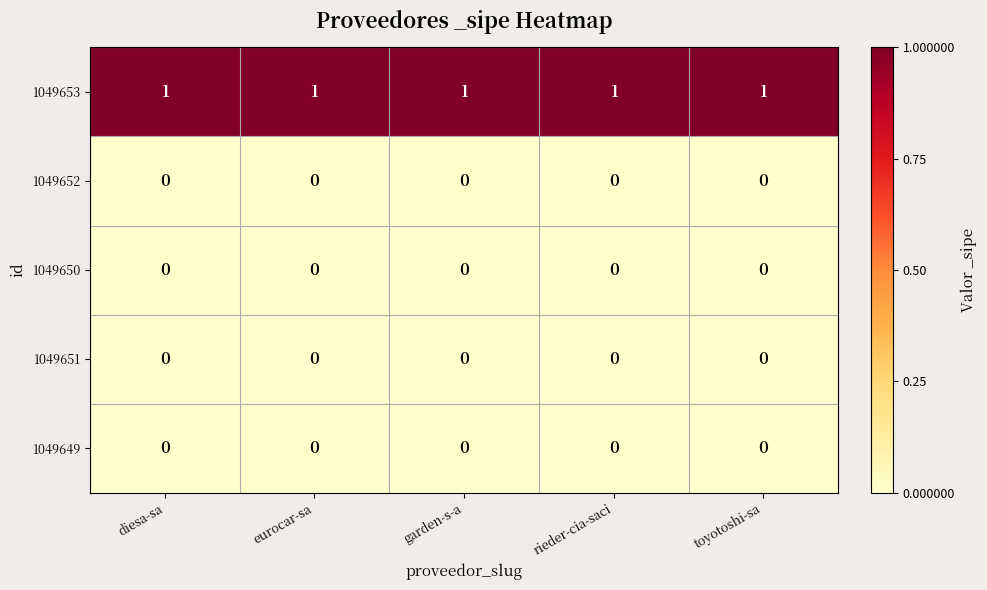

Is the value of 1049649 at eurocar-sa greater than the value of 1049653 at garden-s-a?

No